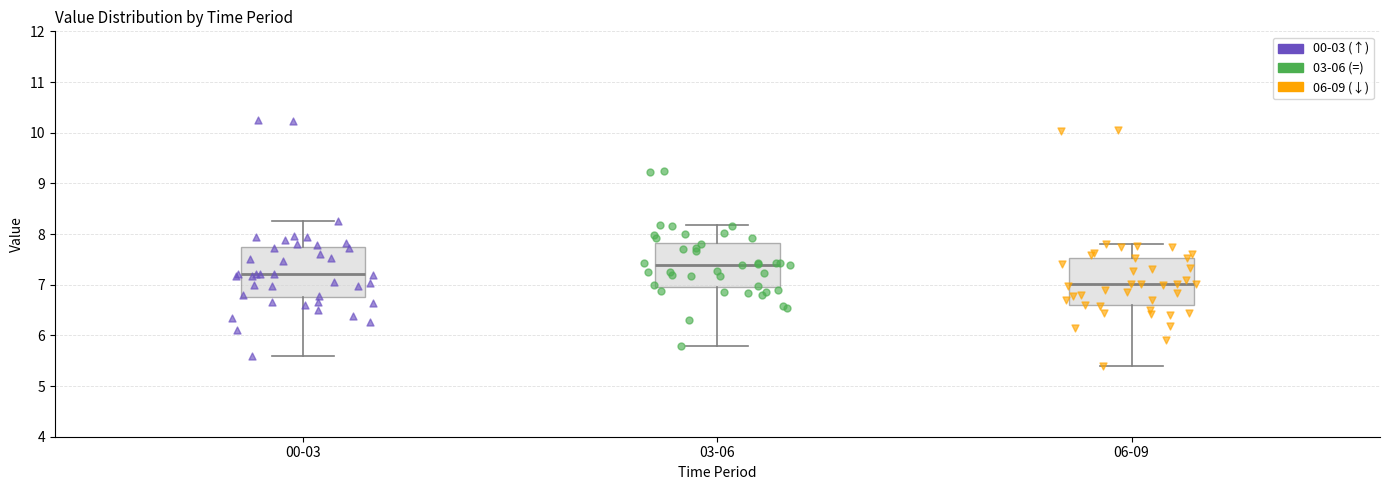

Reading left to right, transcribe this box plot: for each box, give where its median line is, the range the box spans, and where its two whiskers end, as read against the y-axis. The values are not printed on the chart, so give them approximately, as read against the axis.

00-03: median 7.2, box 6.7 to 7.7, whiskers 5.6 to 8.3
03-06: median 7.4, box 7.0 to 7.8, whiskers 5.8 to 8.2
06-09: median 7.0, box 6.6 to 7.5, whiskers 5.4 to 7.8